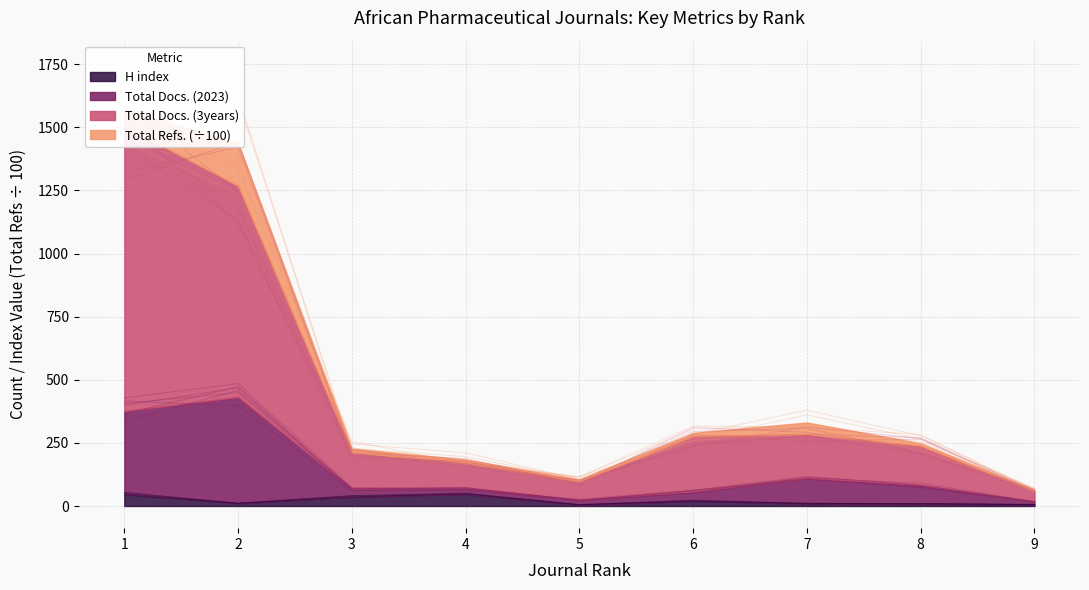

Where is the first local maximum for Total Docs. (2023)?

2